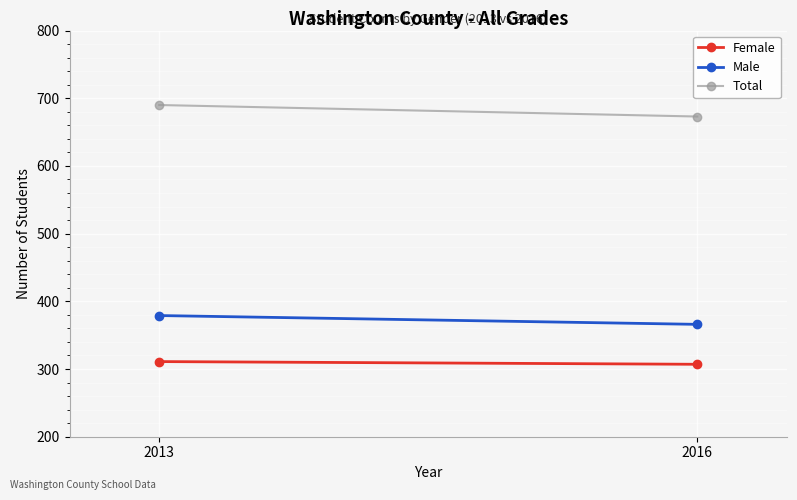

Which label corresponds to the smallest value in the chart?

2016